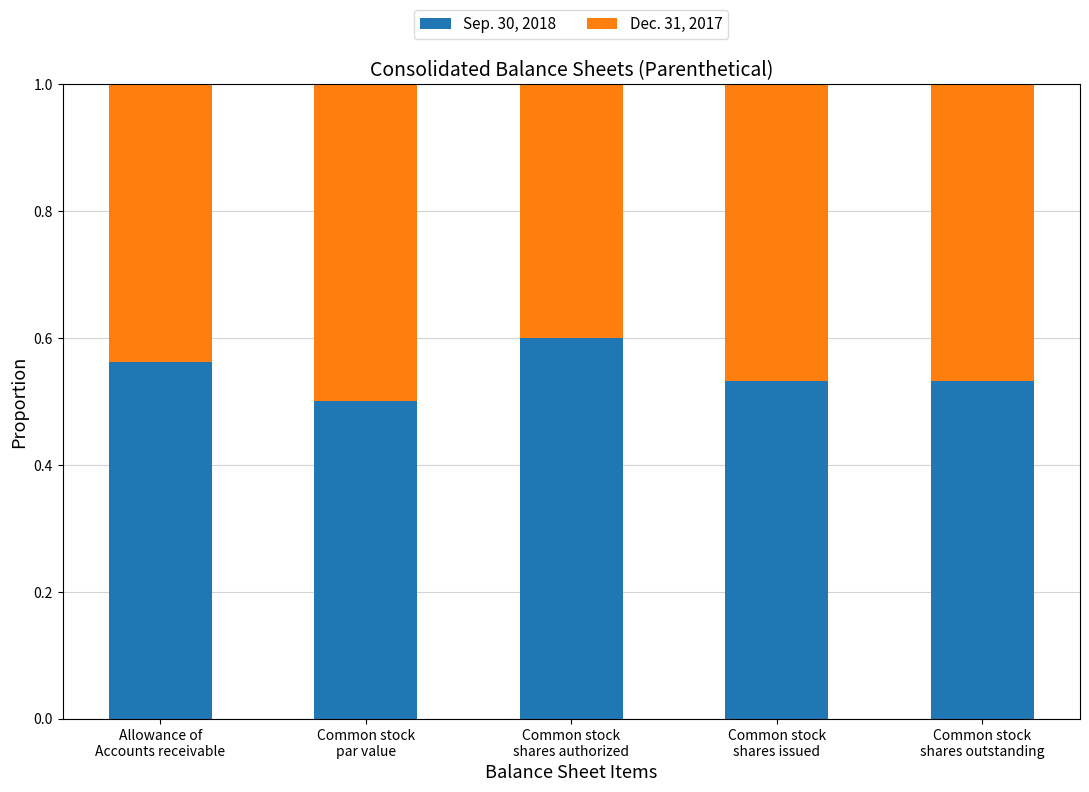

What are all the series names shown in the legend?

Sep. 30, 2018, Dec. 31, 2017